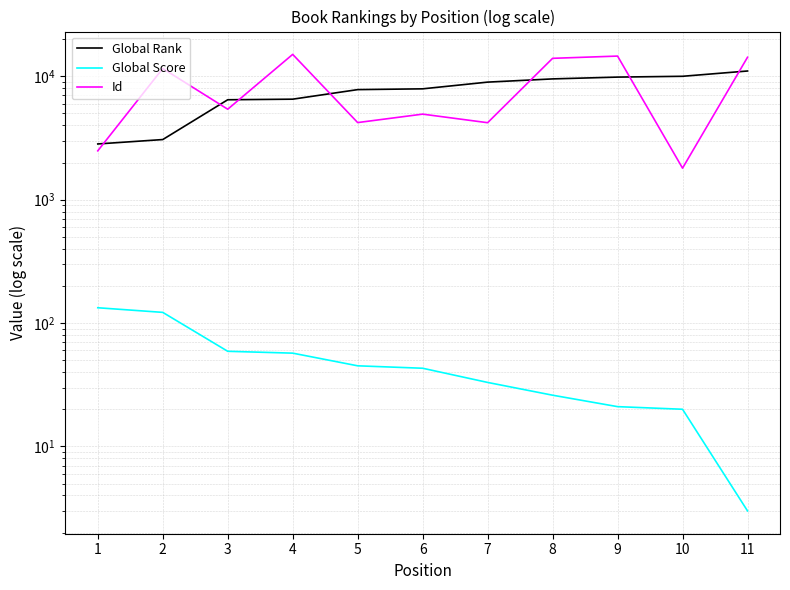

Which series has the largest range (max minus min)?

Id